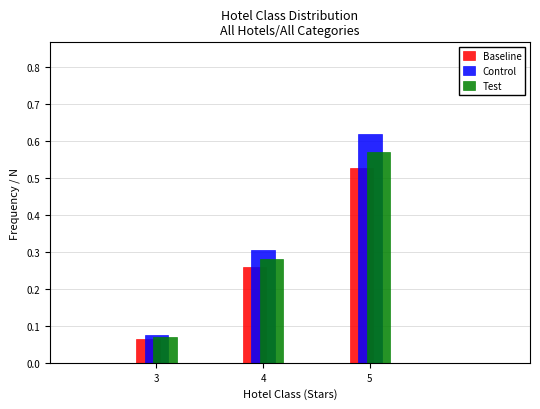

Is the value of Test at 5 greater than the value of Control at 5?

No